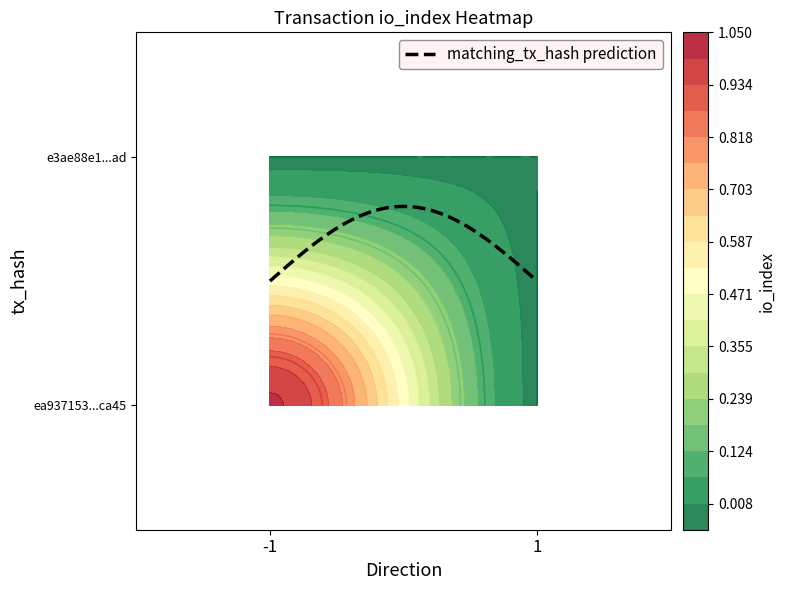

True or false: ea937153a13a9fea71ae0a9cdc9da4b9d06ca45 has a value of 1 at -1.

False